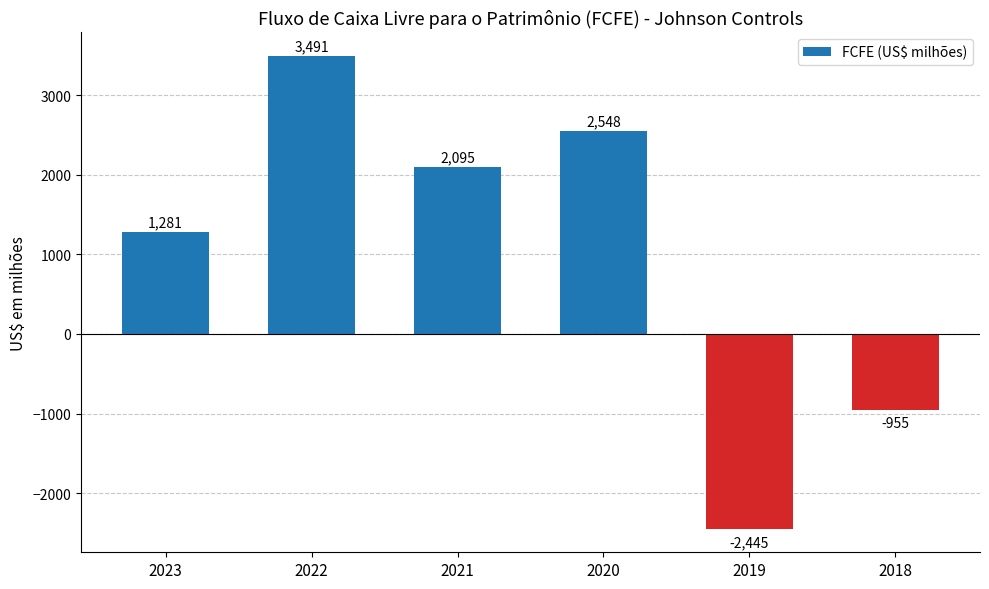

How many data points are less than 2095?

3